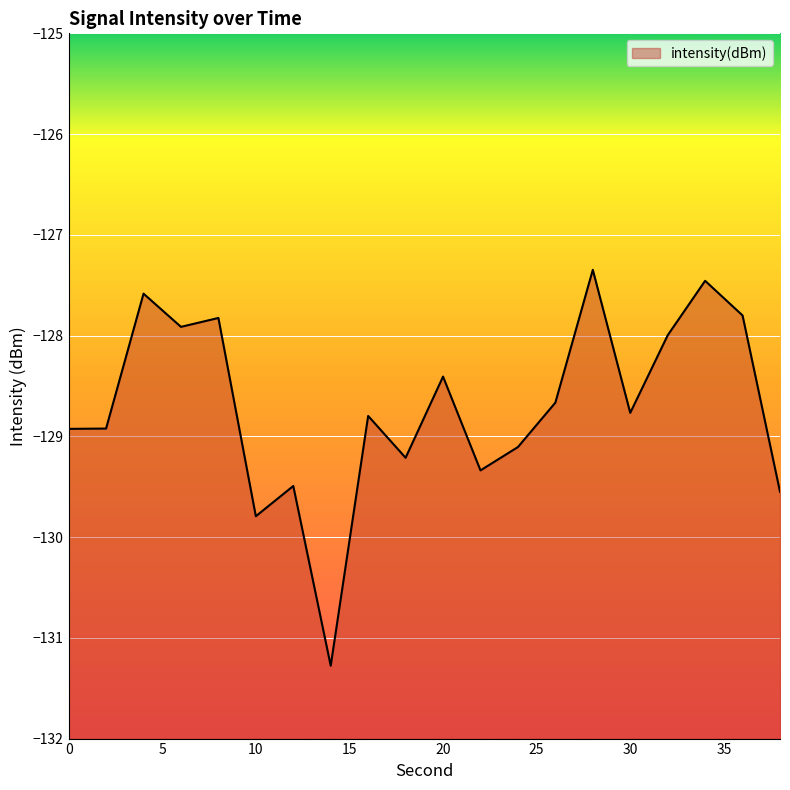

What is the change in value from 8 to 38?

-1.7